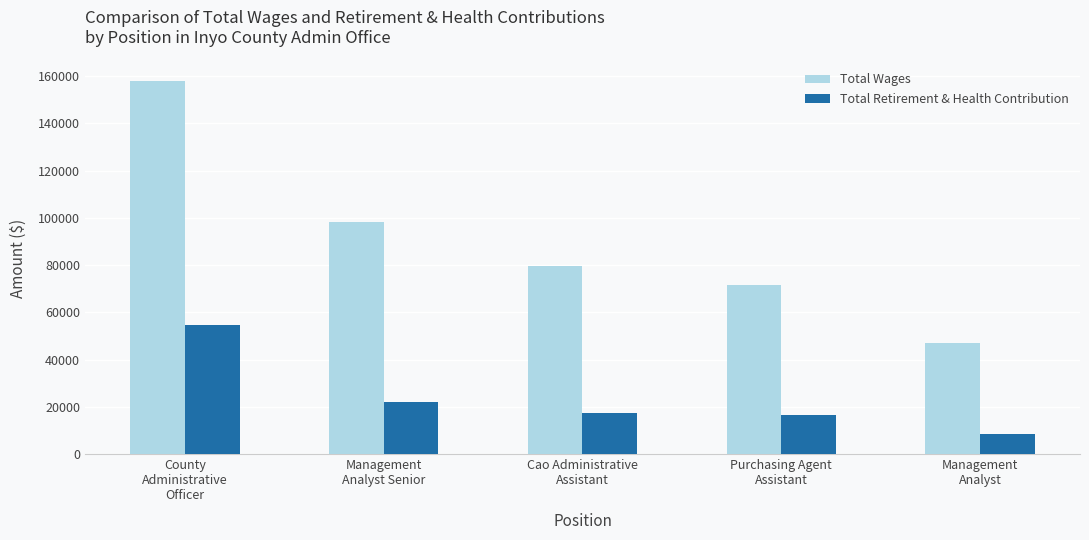

Read the Total Wages value at Management
Analyst Senior, to the nearest 50.

98250